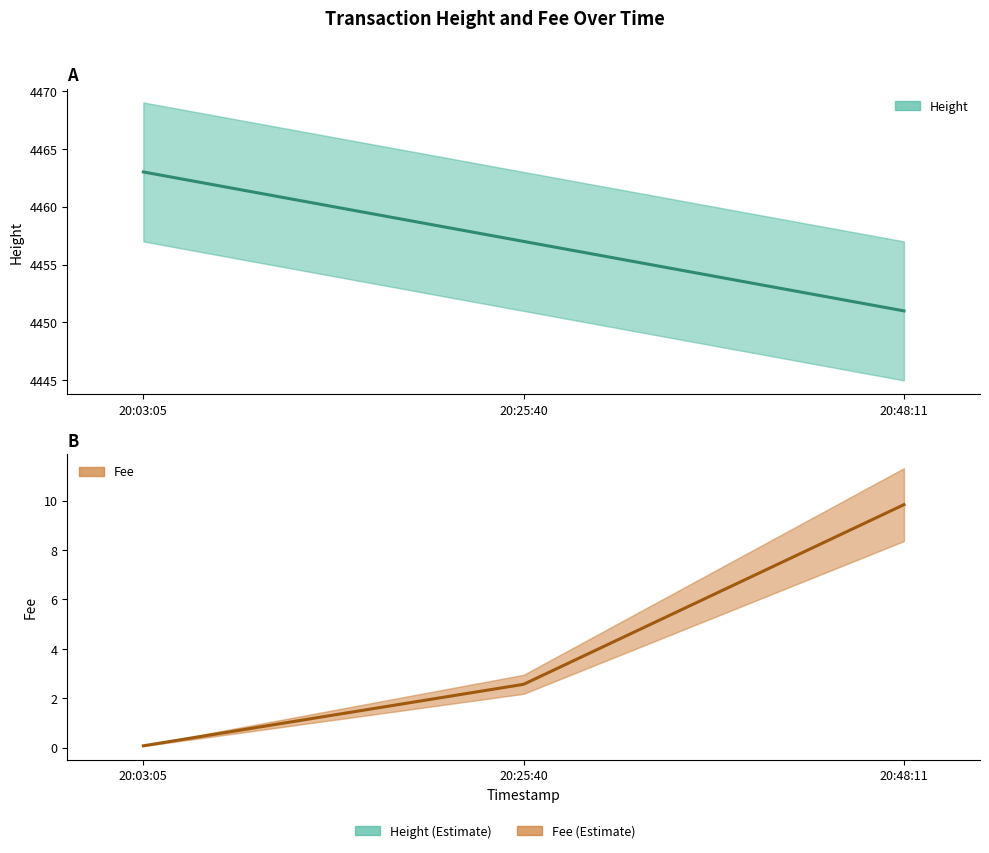

Which series has the largest total across all categories?

Height